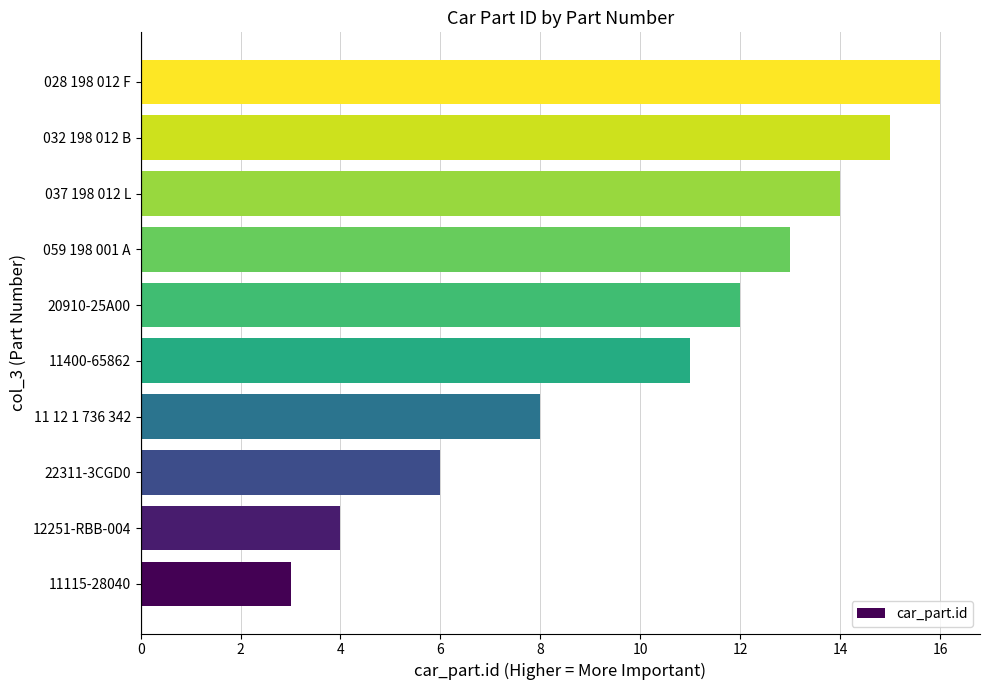

Is it true that the value at 12251-RBB-004 is 2?

False